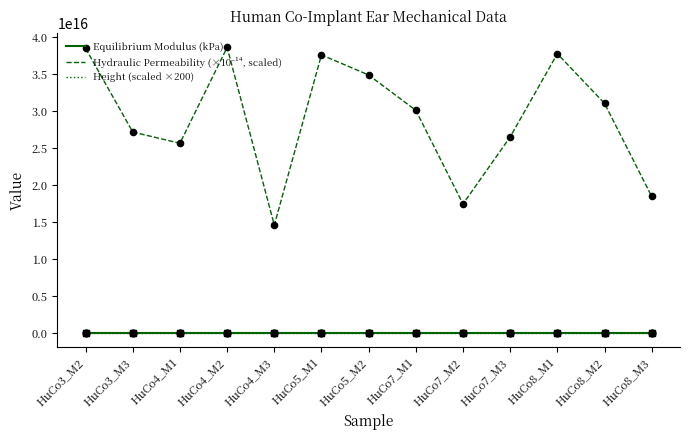

Does the chart have visible grid lines?

No